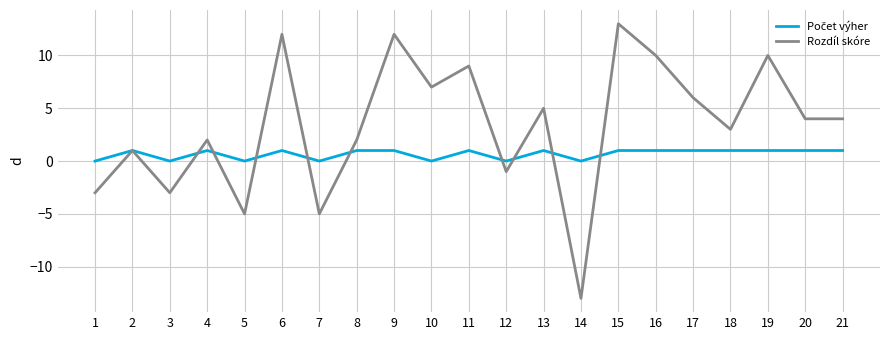

What is the maximum value shown in the chart?

13